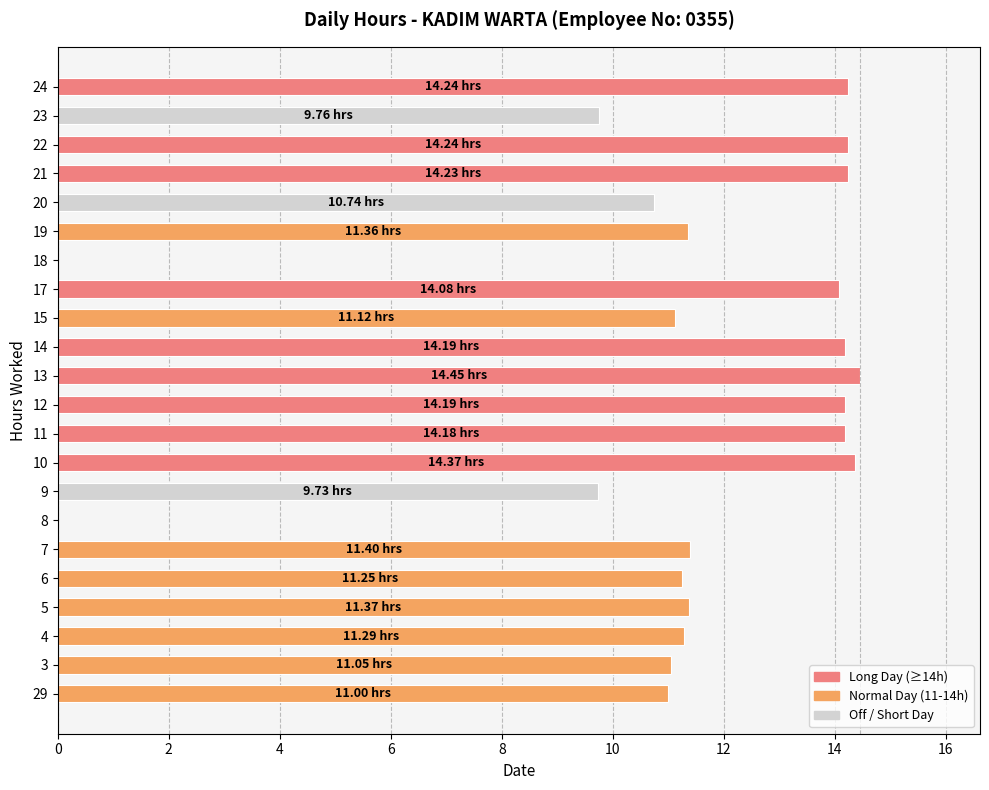

Are the bars horizontal?

Yes